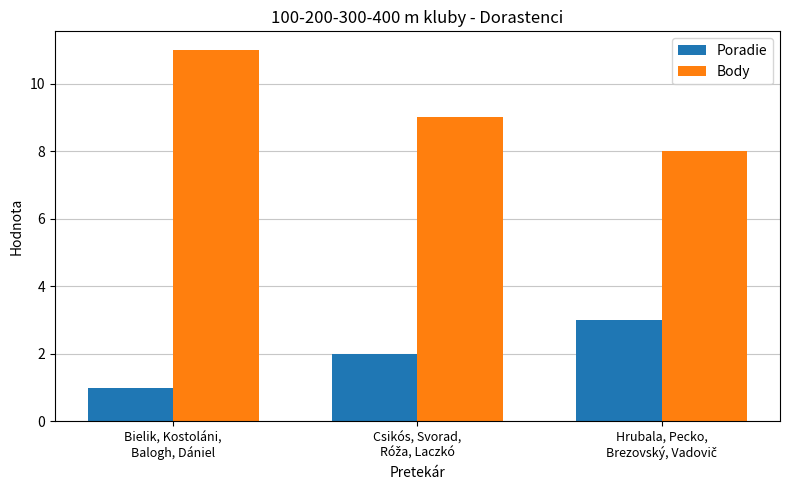

True or false: Poradie has a value of 2 at Bielik, Kostoláni,
Balogh, Dániel.

False